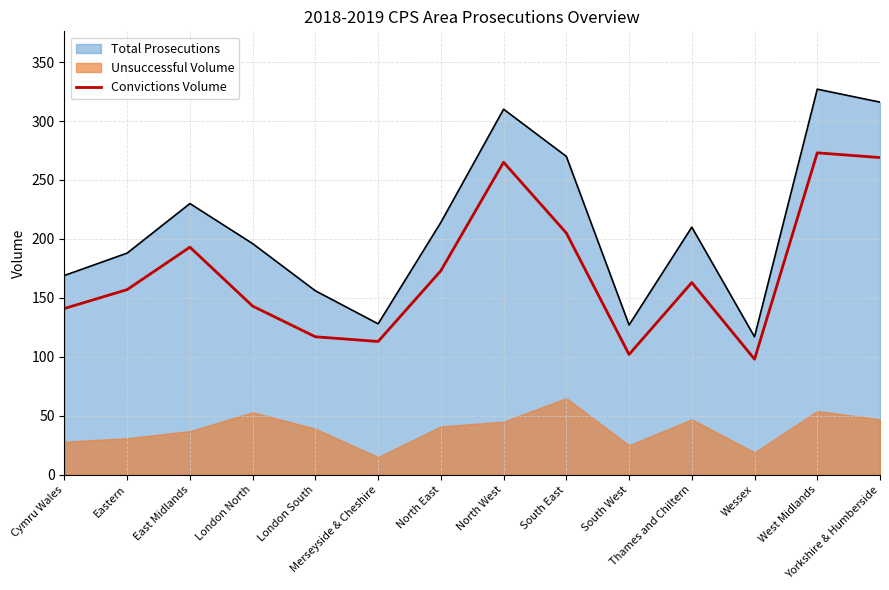

The value at East Midlands is 193. True or false?

True